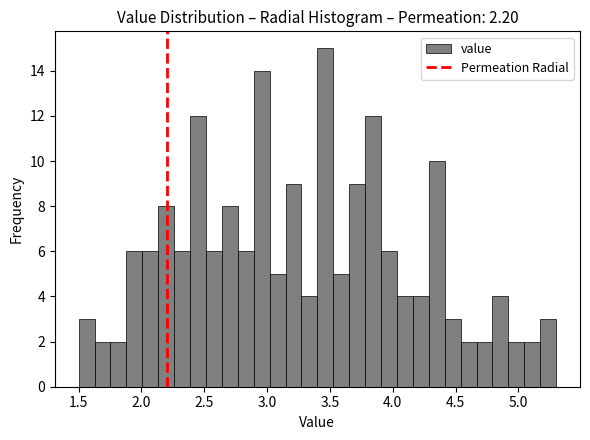

Around what value on the x-axis is the tallest bar? Give the approximate position of its centre, as read against the axis.

3.45